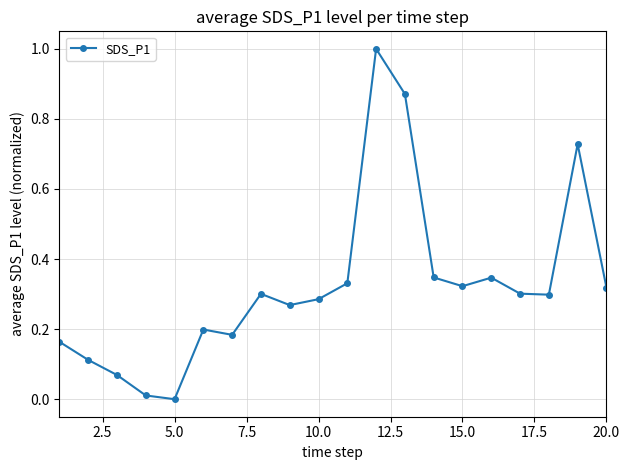

What is the value of the 12th point from the left?

1.0